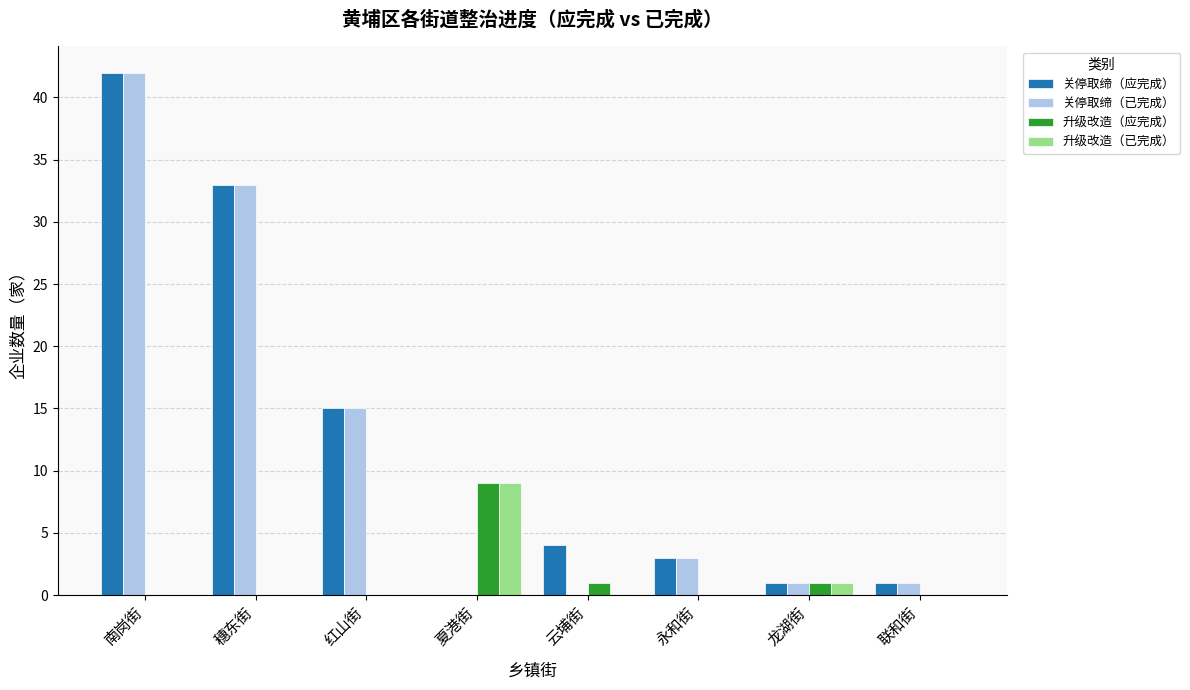

What is the sum of the 升级改造（应完成） values at 夏港街 and 联和街?

9